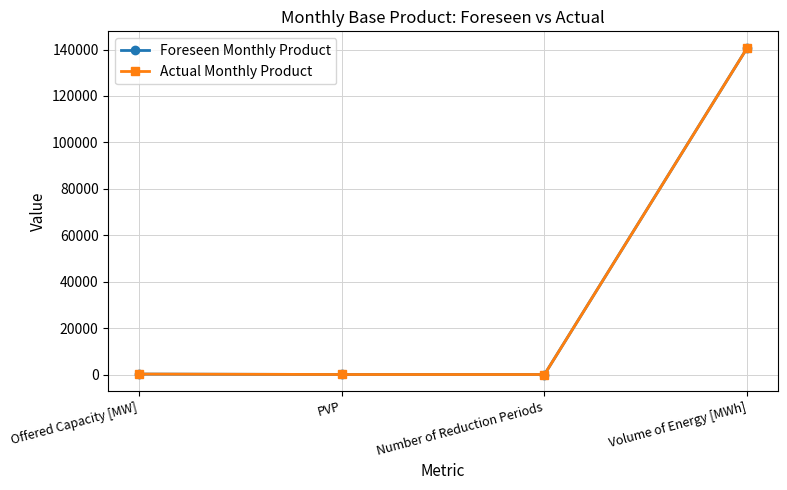

How many series are shown in this chart?

2